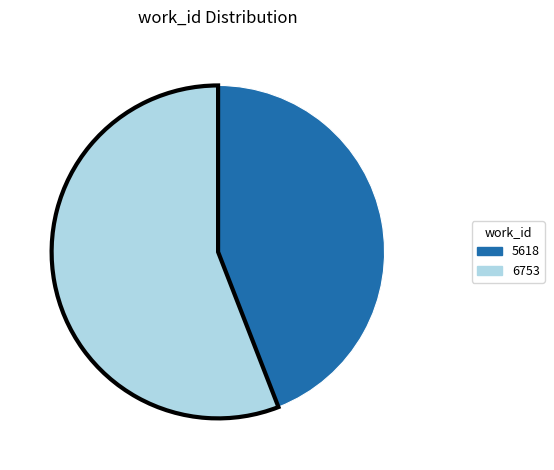

Is it true that 5618 is 44% of the pie?

True